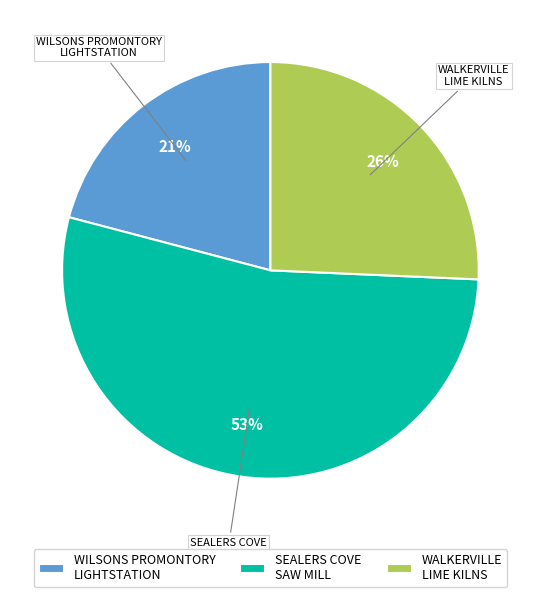

What is the majority slice?

SEALERS COVE SAW MILL